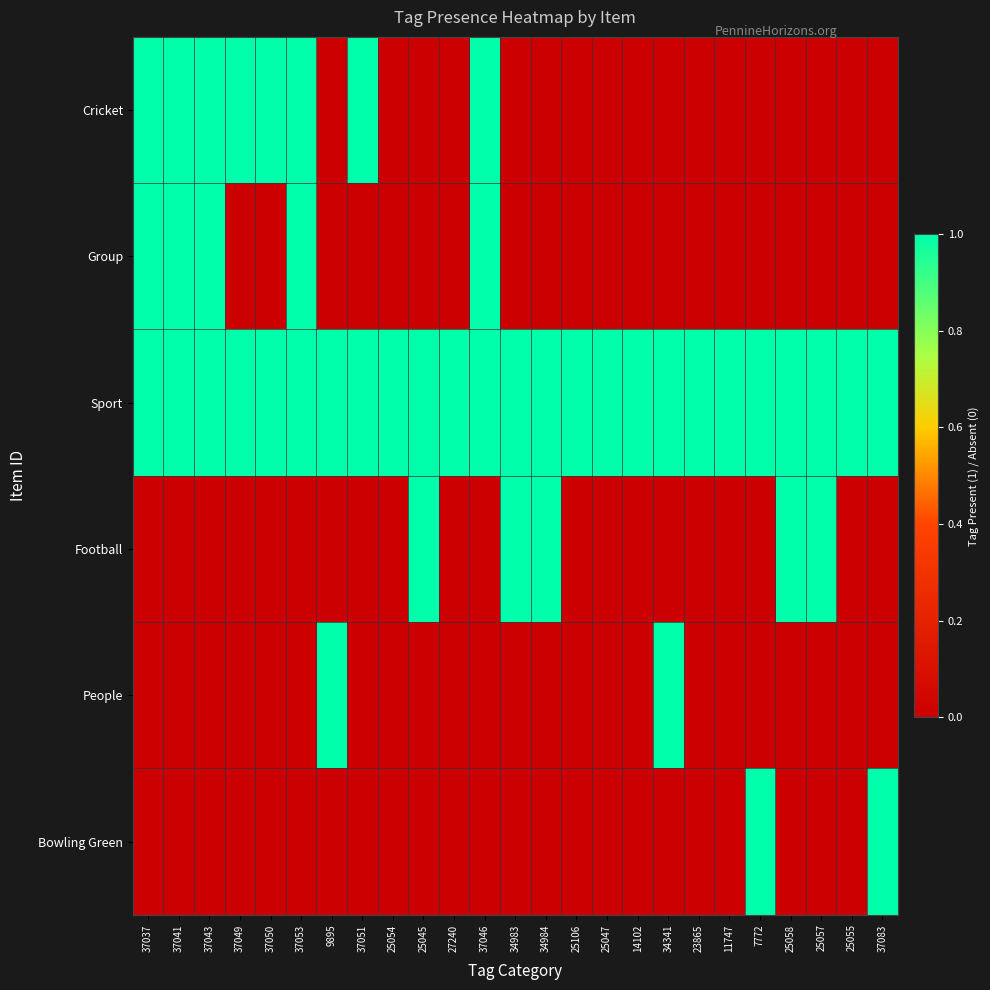

Between 37043 and 37046, which series saw the biggest shift?

Cricket